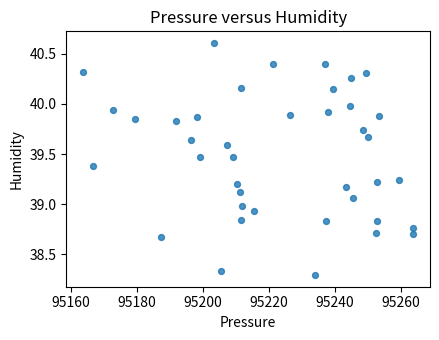

What is the range of Y values (max minus min)?

2.3